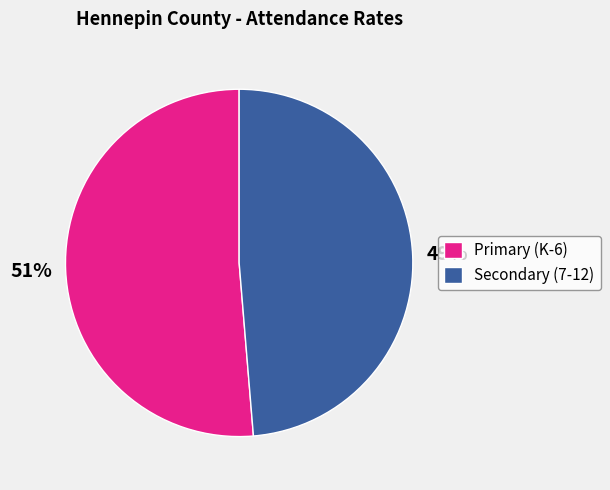

To the nearest percent, what portion does Primary (K-6) represent?

51%